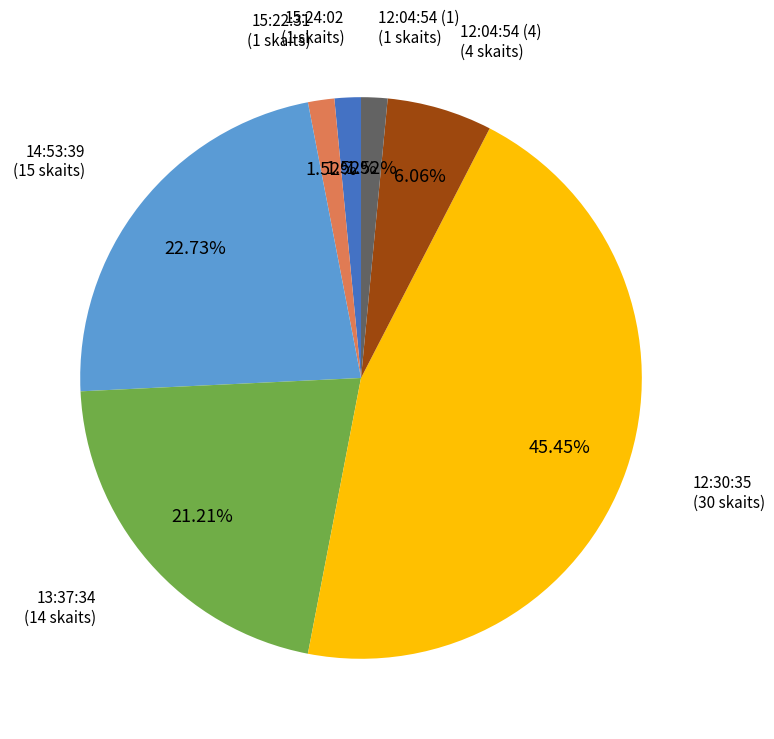

Is the sum of 12:04:54 (4) and 14:53:39 greater than half?

No